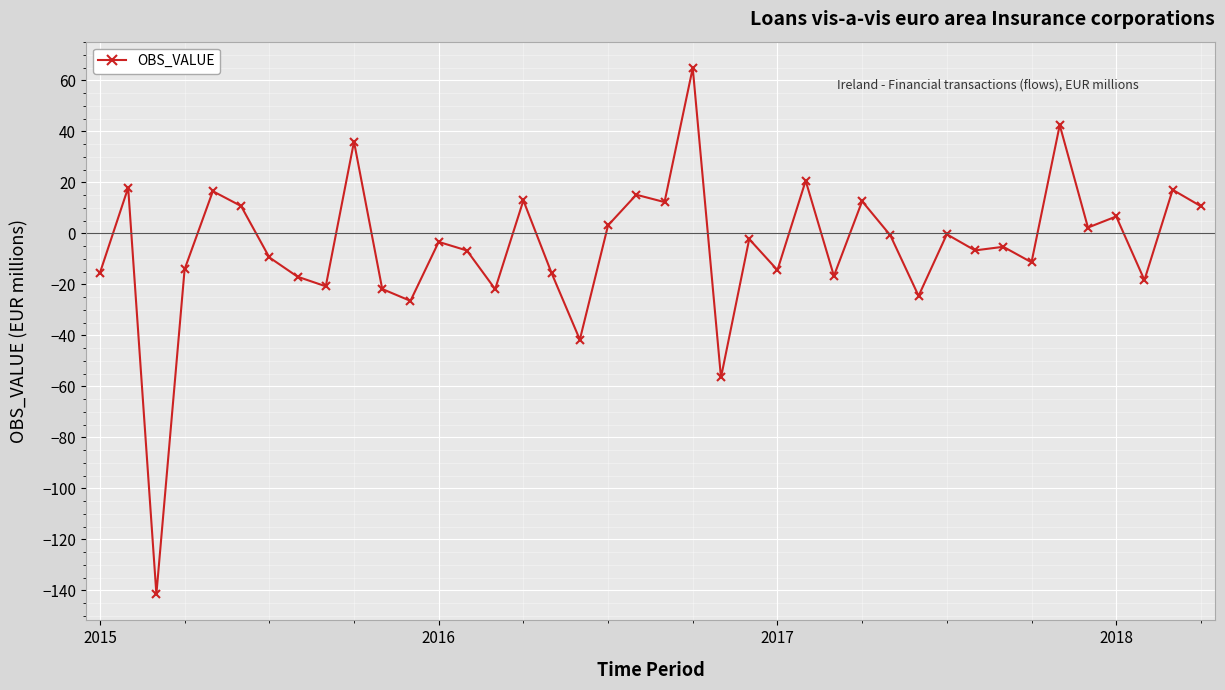

True or false: the data has more than 2 interior local peaks.

True